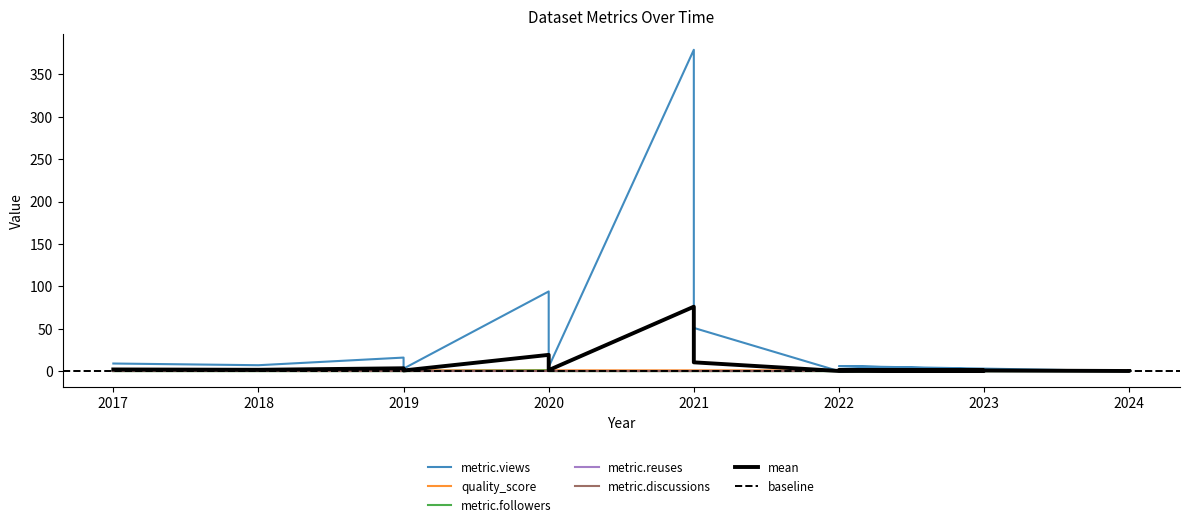

At which label is metric.views closest to 189?

2020